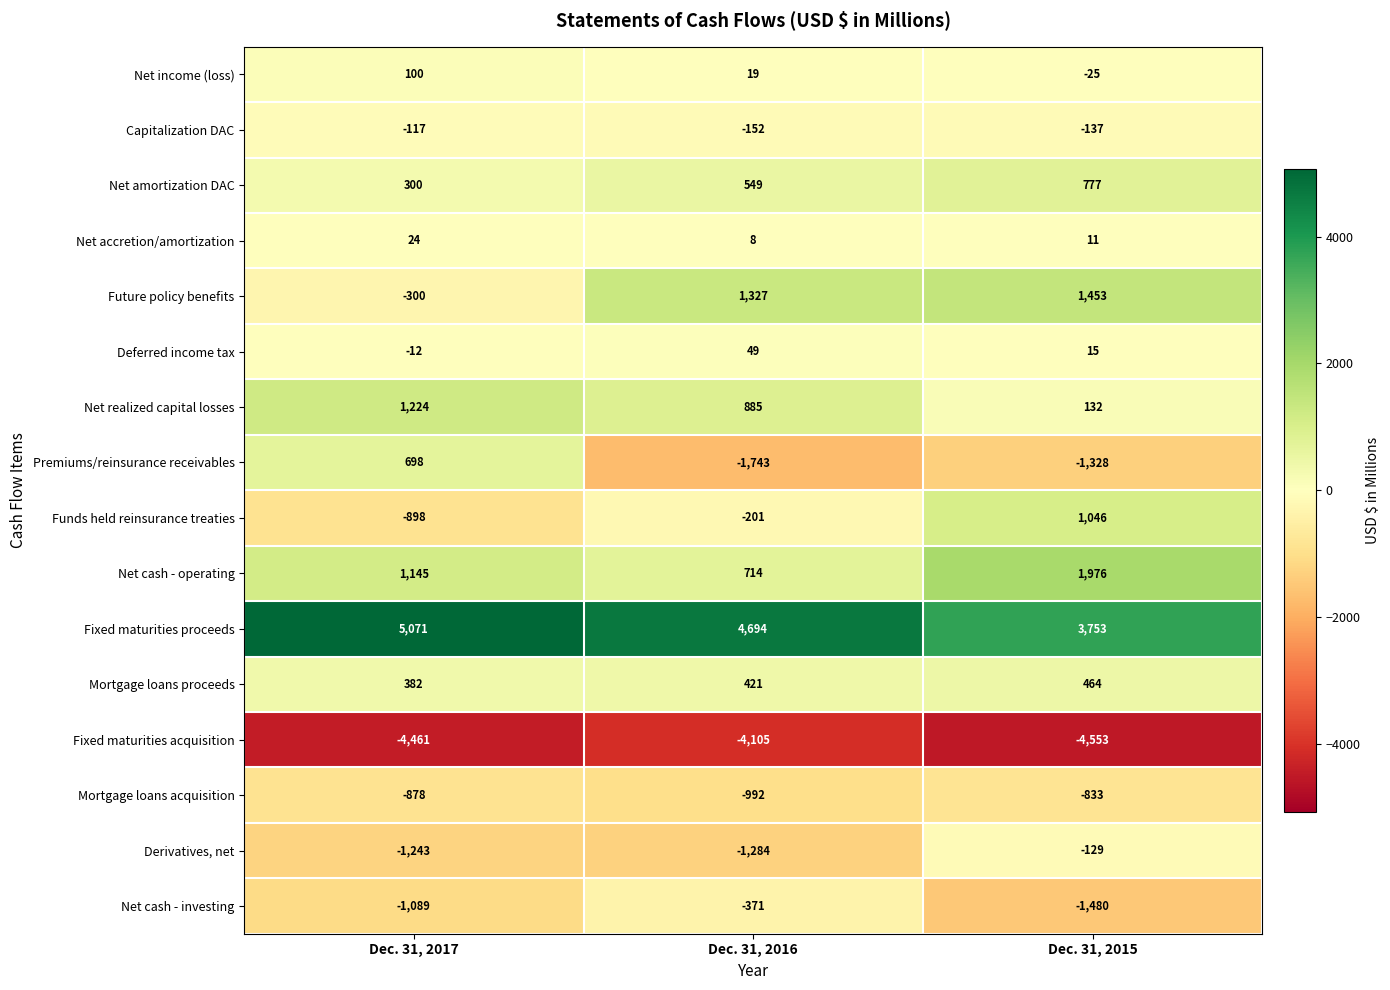

Is it true that Deferred income tax equals 7 at Dec. 31, 2015?

False